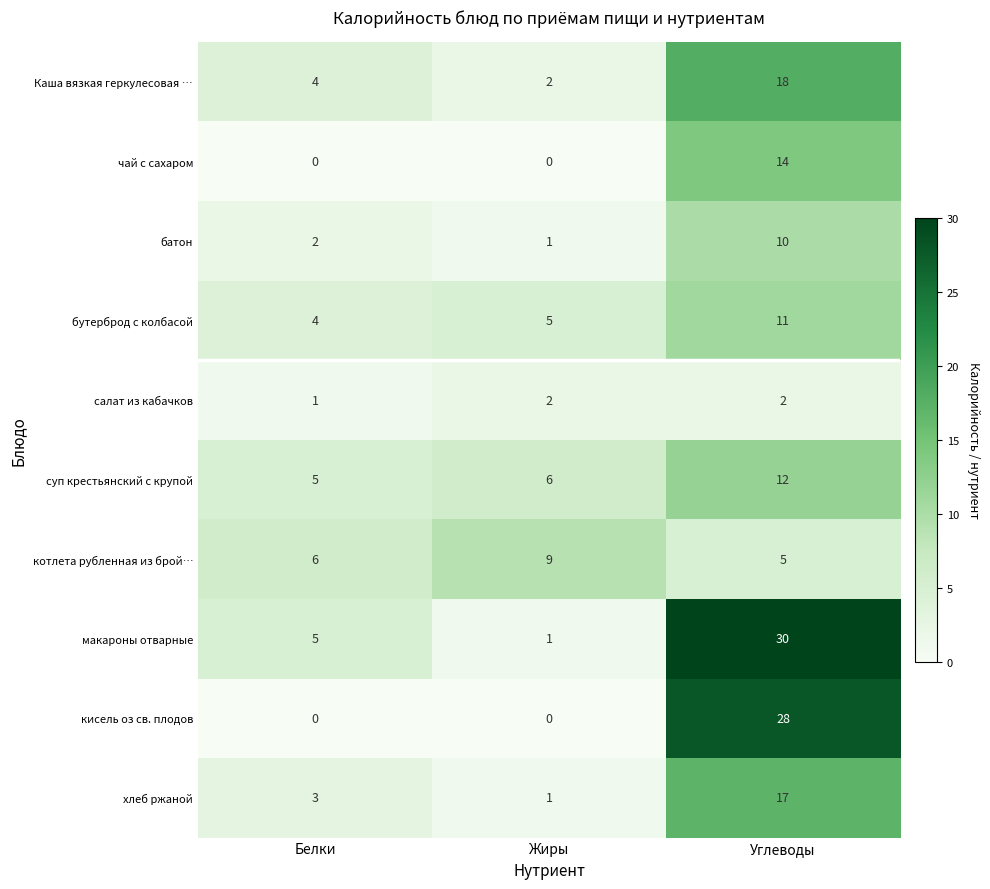

What is the difference between the макароны отварные values at Жиры and Белки?

4